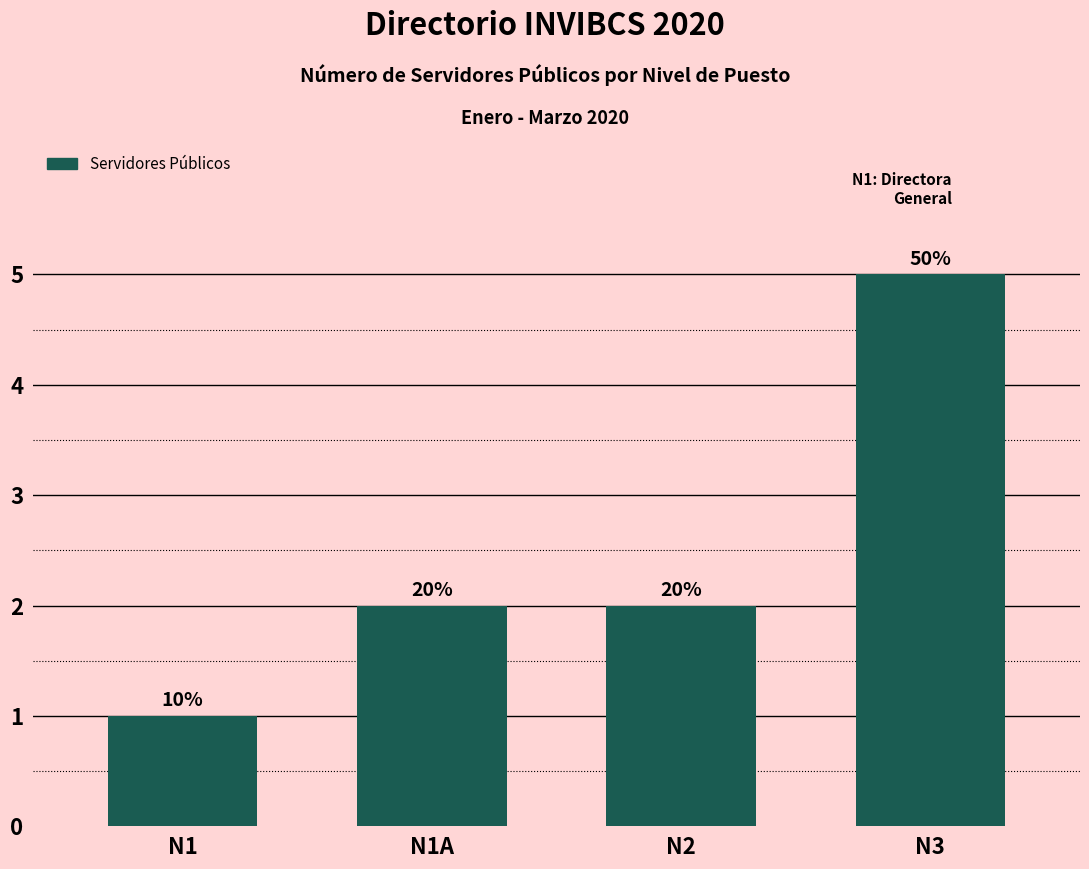

How many bars are there in total?

4